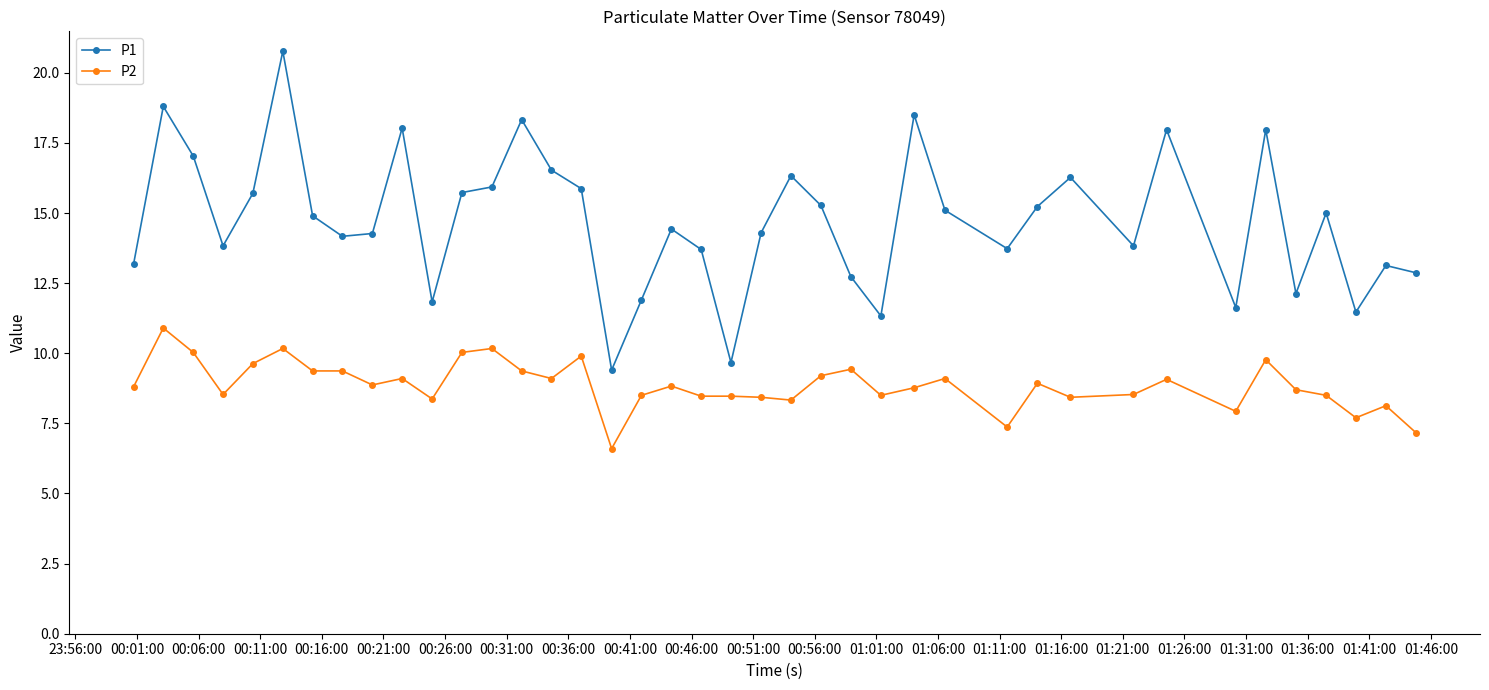

List the series in order of their peak value, highest first.

P1, P2